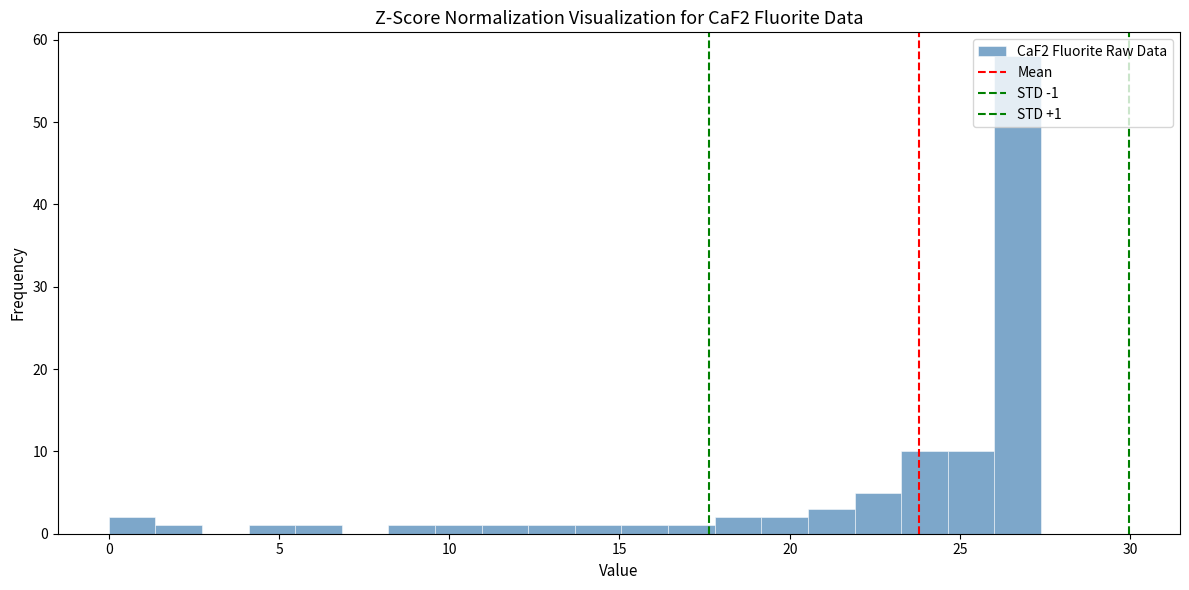

Read against the x-axis, roughly where is the centre of the tallest bar?

26.5